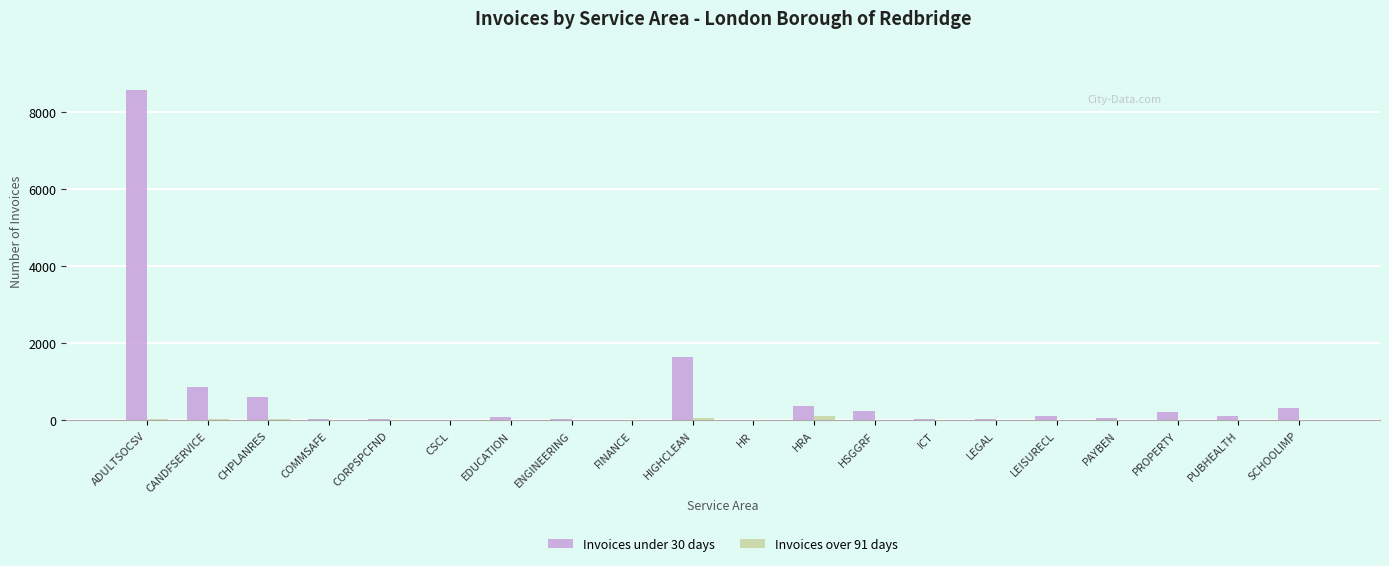

Which category has the highest value across all series?

ADULTSOCSV